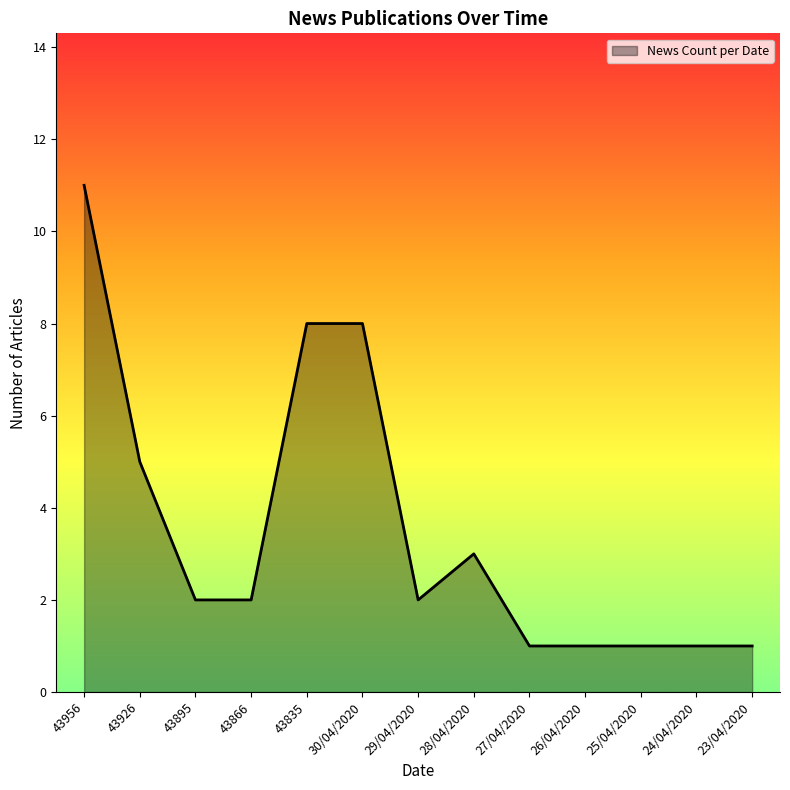

At which label is the value closest to 6?

43926